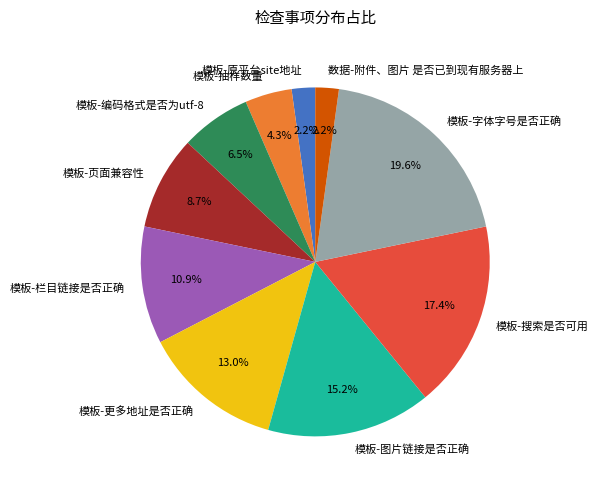

What percentage is the 模板-图片链接是否正确 slice, to the nearest percent?

15%